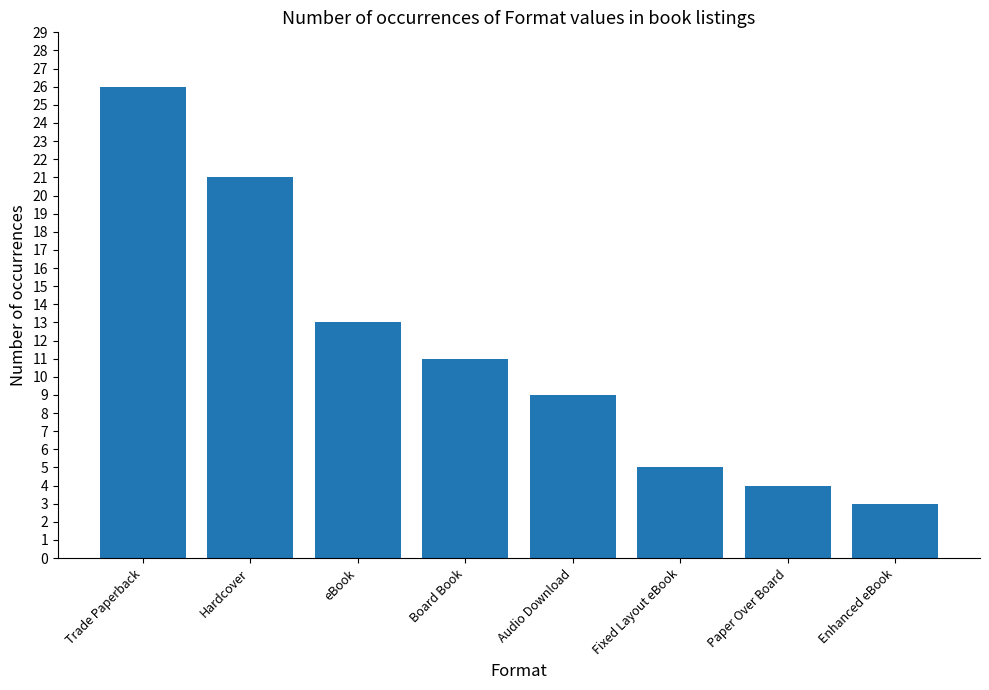

Does the chart contain any negative values?

No